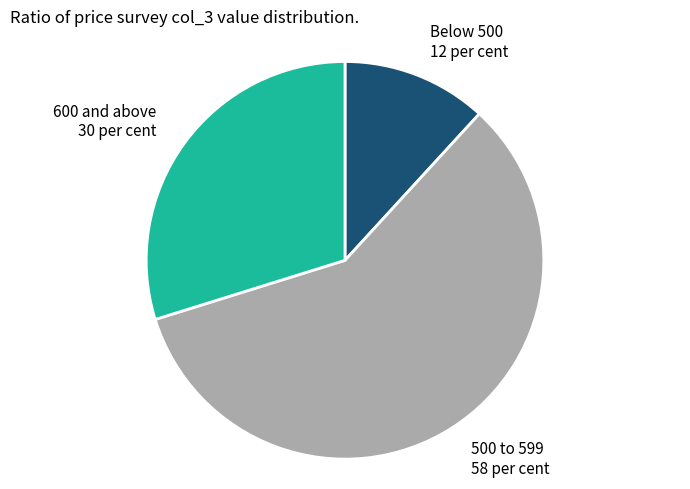

Count the number of slices in the pie.

3